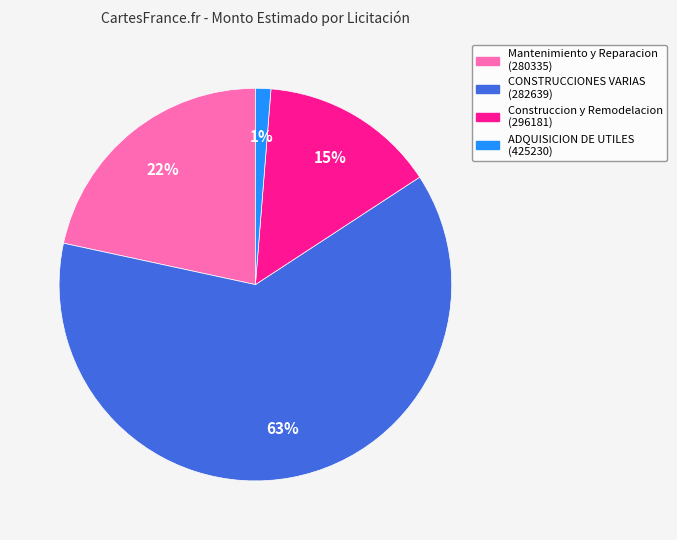

Rank the categories by value from lowest to highest.

ADQUISICION DE UTILES (425230), Construccion y Remodelacion (296181), Mantenimiento y Reparacion (280335), CONSTRUCCIONES VARIAS (282639)